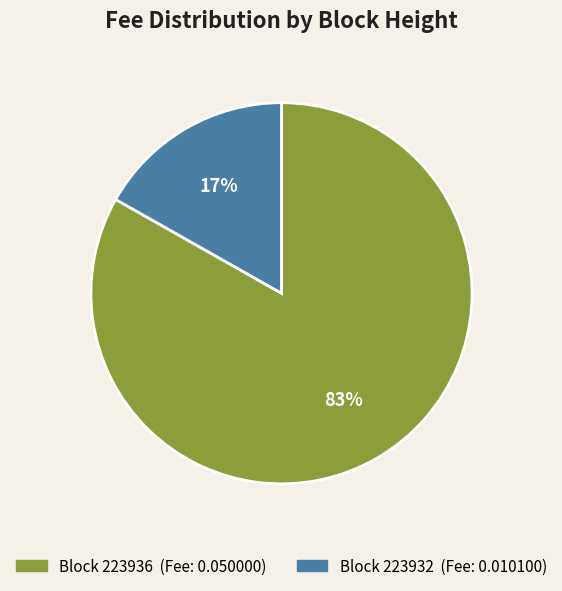

To the nearest percent, what is the average slice percentage?

50%